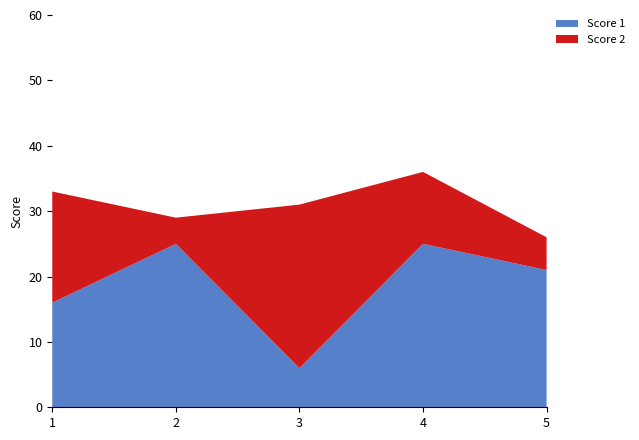

Reading left to right, transcribe all the data shown in this chart.

Score 1: 16	25	6	25	21
Score 2: 17	4	25	11	5